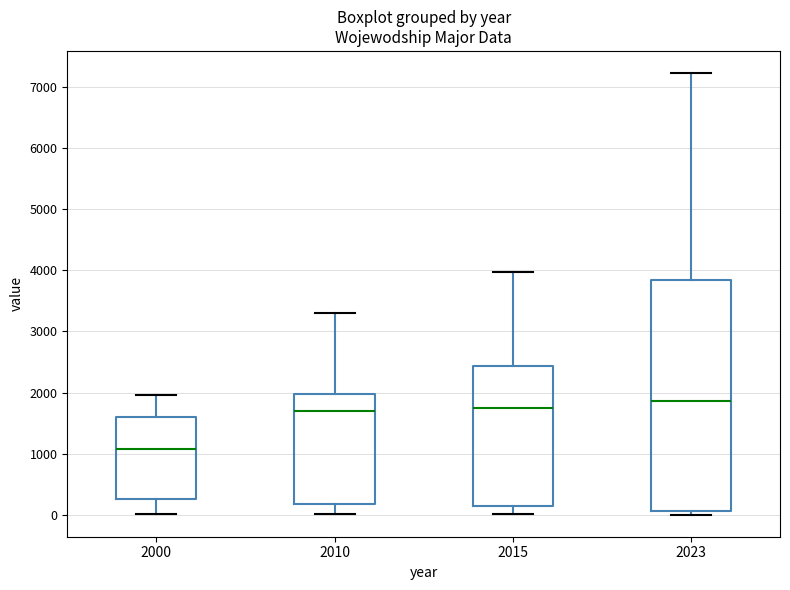

Which box's median line is the highest?

2023